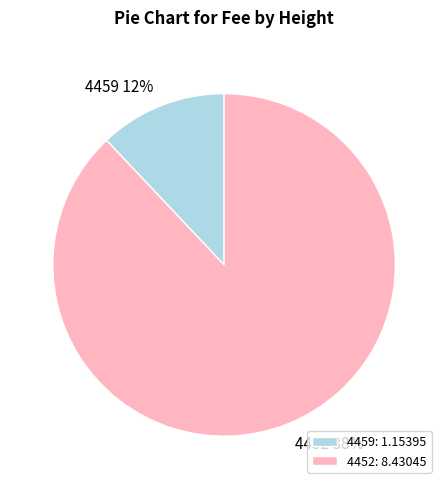

Which slice is the largest?

4452